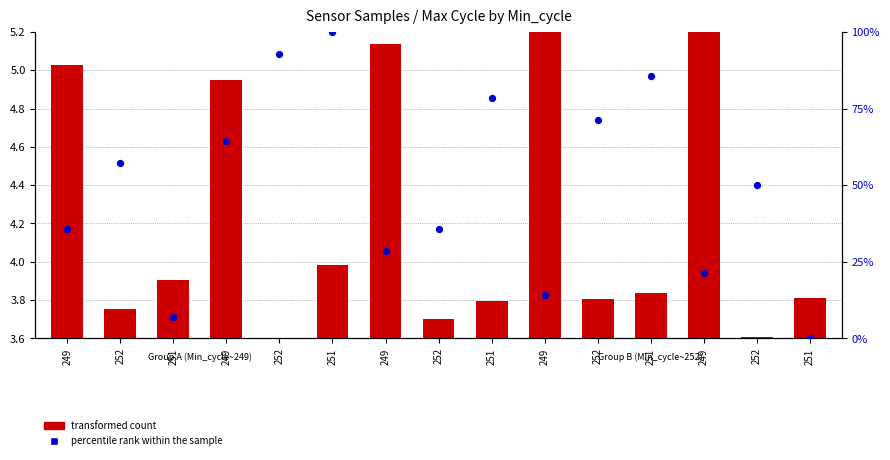

Which series contains the lowest Y value?

transformed count